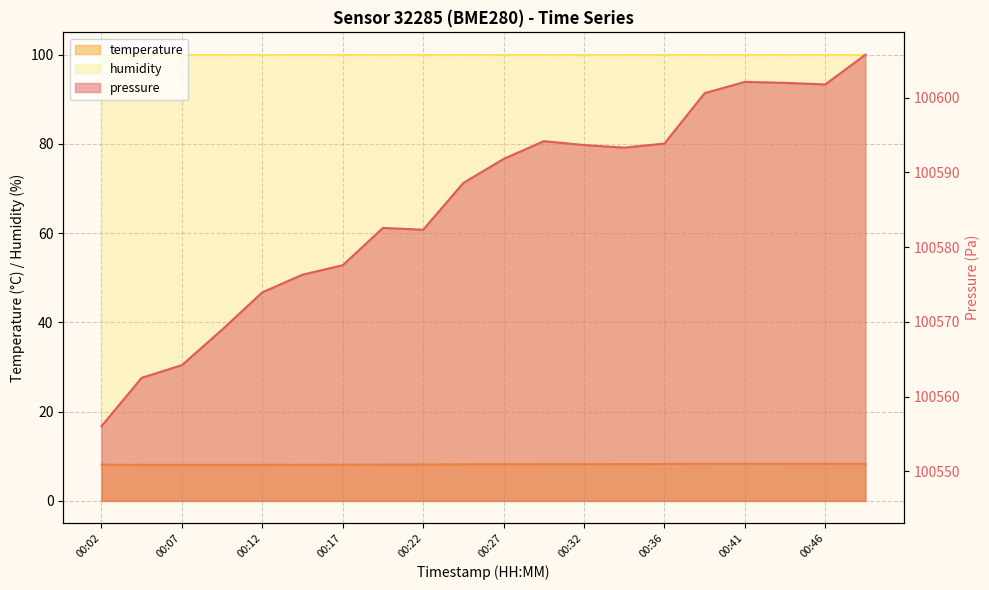

Reading right to left, transcribe all the data shown in this chart.

pressure: 100605.8	100601.8	100602.0	100602.1	100600.6	100593.9	100593.3	100593.7	100594.2	100591.8	100588.6	100582.3	100582.6	100577.6	100576.3	100573.9	100569.0	100564.2	100562.5	100556.1
temperature: 8.3	8.3	8.3	8.3	8.3	8.3	8.2	8.2	8.2	8.2	8.2	8.2	8.1	8.1	8.1	8.1	8.1	8.1	8.1	8.1